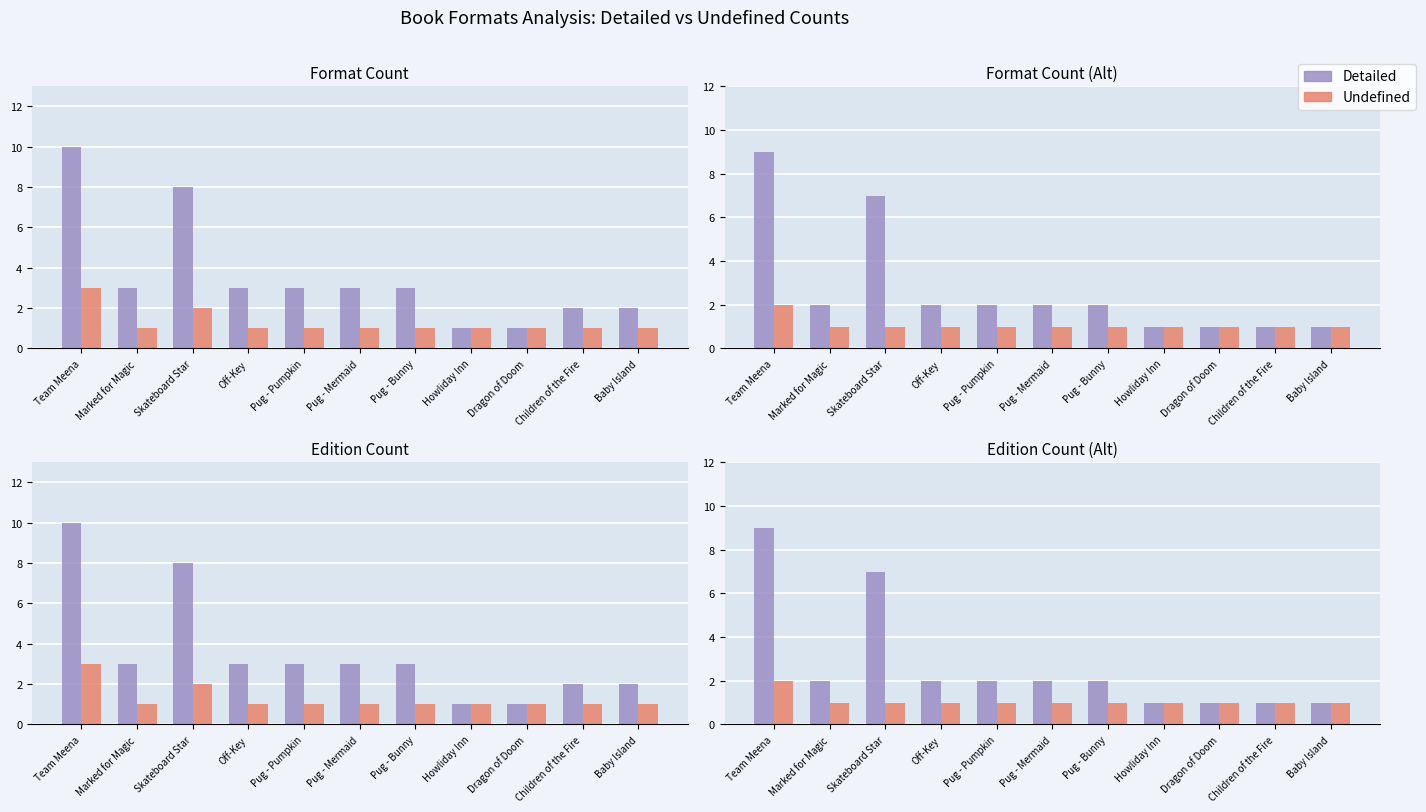

Rank the categories by Undefined value from lowest to highest.

Marked for Magic, Skateboard Star, Off-Key, Pug - Pumpkin, Pug - Mermaid, Pug - Bunny, Howliday Inn, Dragon of Doom, Children of the Fire, Baby Island, Team Meena